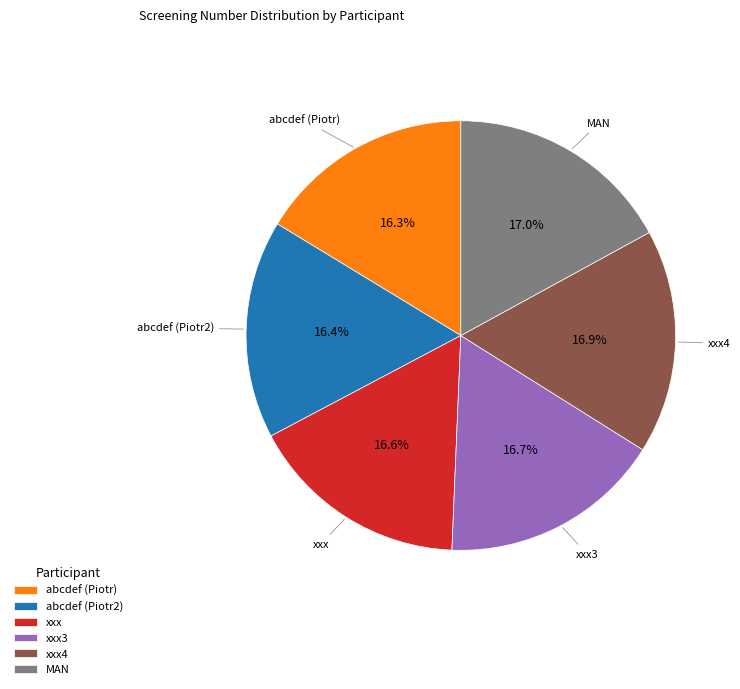

Count the number of slices in the pie.

6